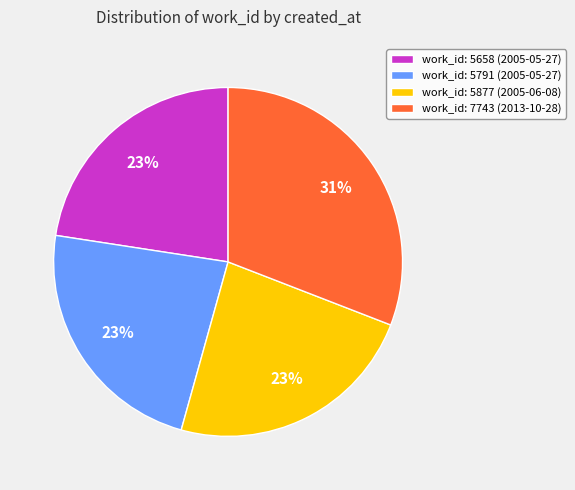

The work_id: 7743 (2013-10-28) slice represents 41% of the pie. True or false?

False